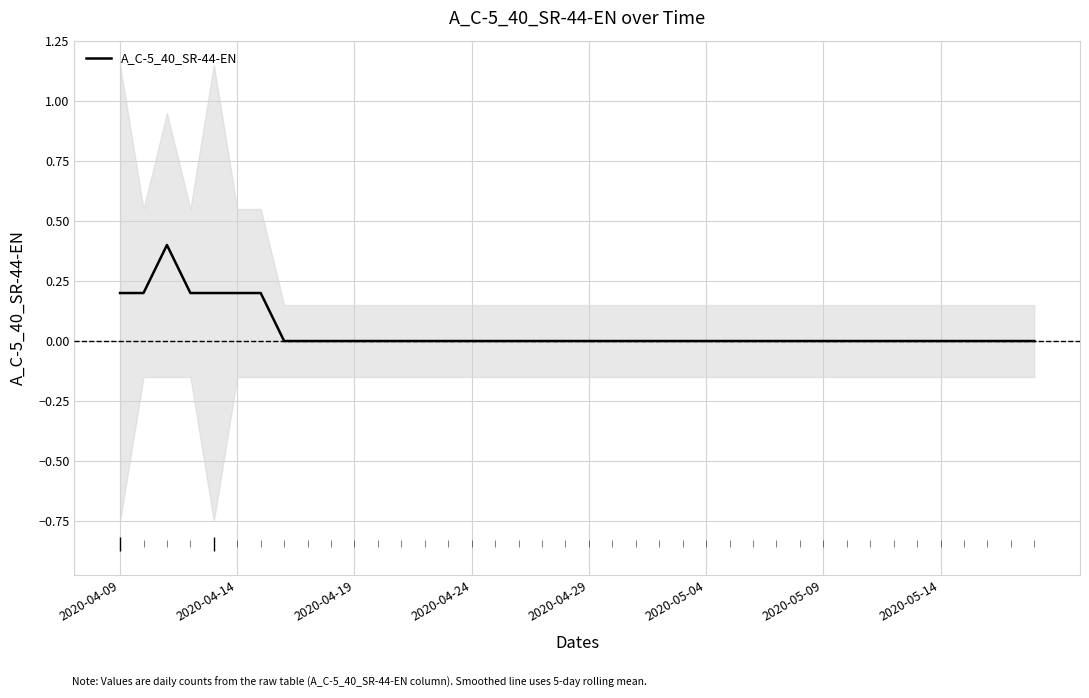

Reading right to left, transcribe all the data shown in this chart.

0.0	0.0	0.0	0.0	0.0	0.0	0.0	0.0	0.0	0.0	0.0	0.0	0.0	0.0	0.0	0.0	0.0	0.0	0.0	0.0	0.0	0.0	0.0	0.0	0.0	0.0	0.0	0.0	0.0	0.0	0.0	0.0	0.0	0.2	0.2	0.2	0.2	0.4	0.2	0.2